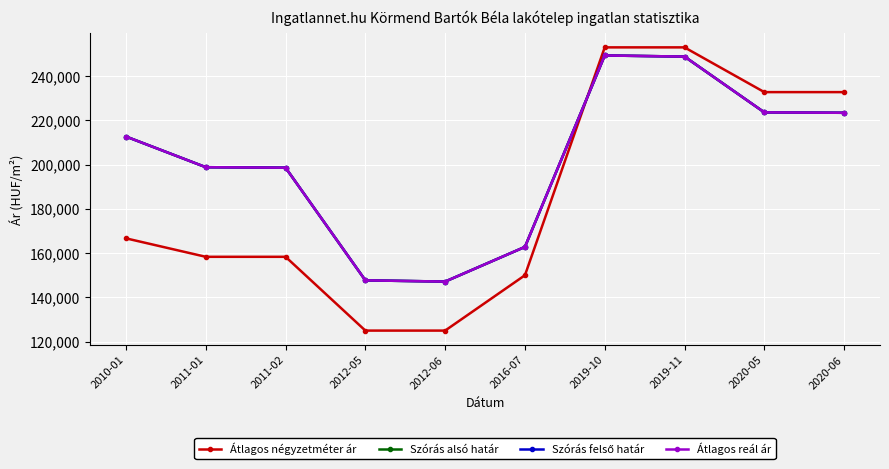

True or false: Átlagos reál ár and Szórás felső határ intersect in this chart.

False